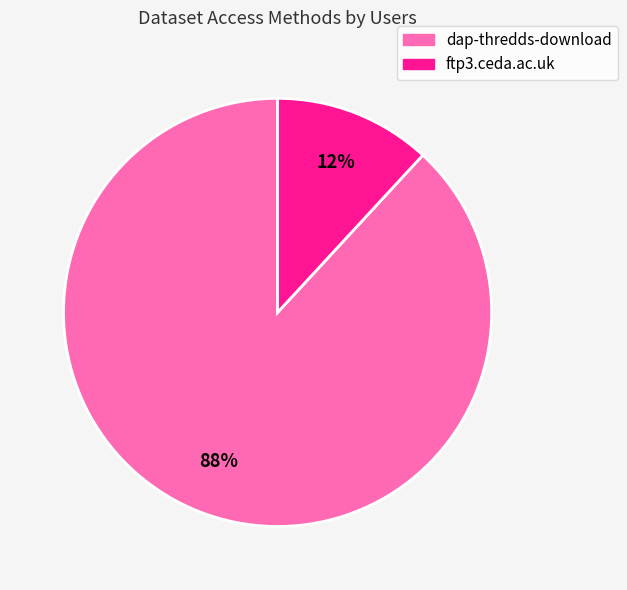

True or false: dap-thredds-download accounts for 88% of the total.

True